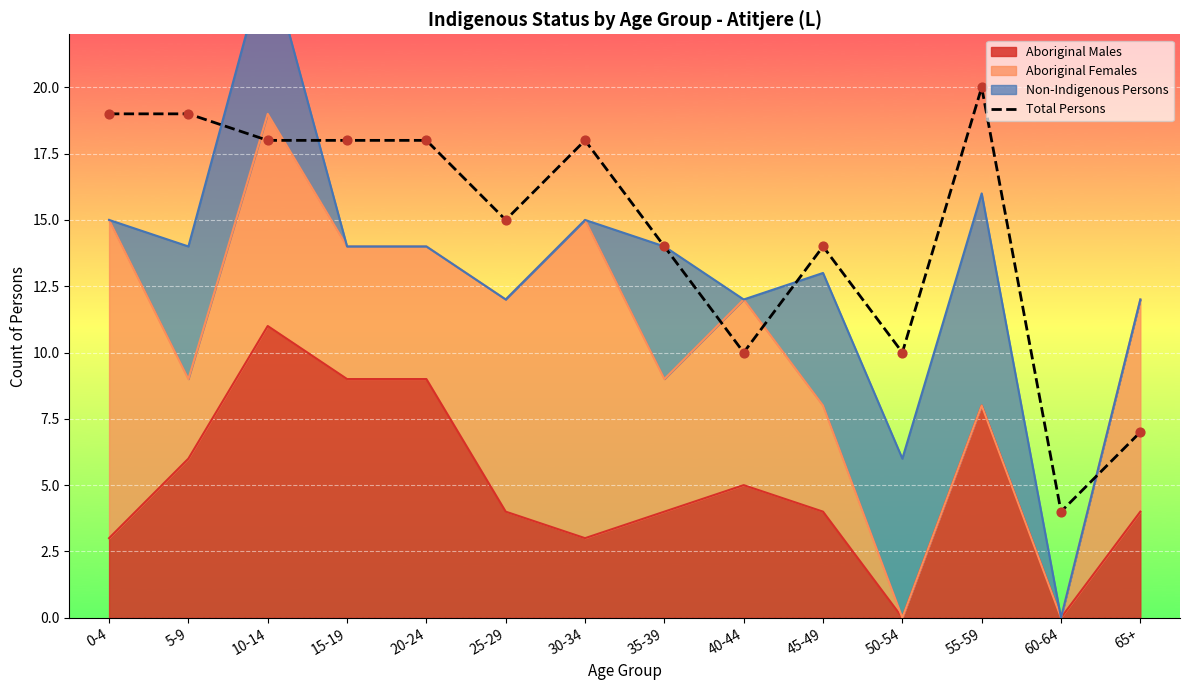

What is the ratio of the value at 40-44 to the value at 5-9?

0.5